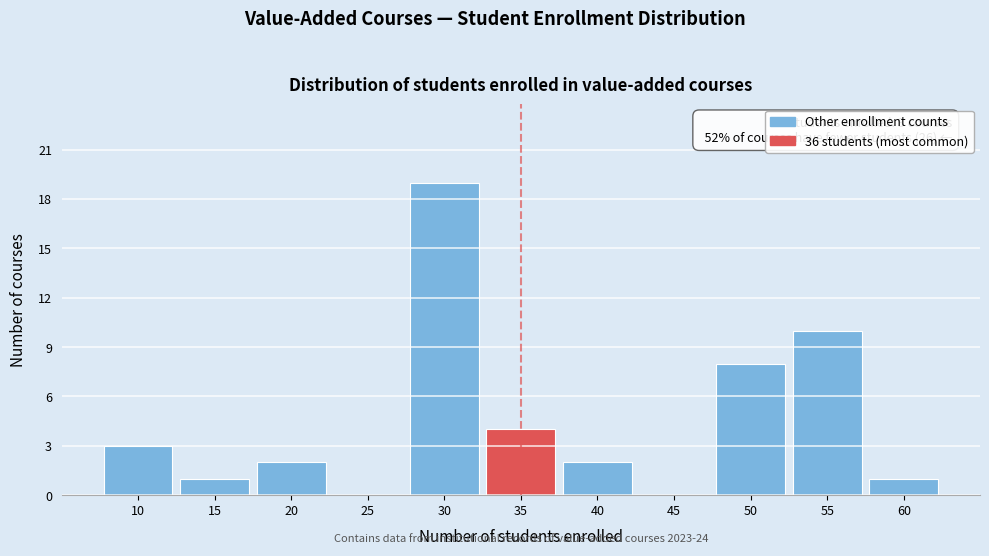

Reading right to left, what are all the values shown in this chart?

60=1	55=10	50=8	45=0	40=2	35=4	30=19	25=0	20=2	15=1	10=3